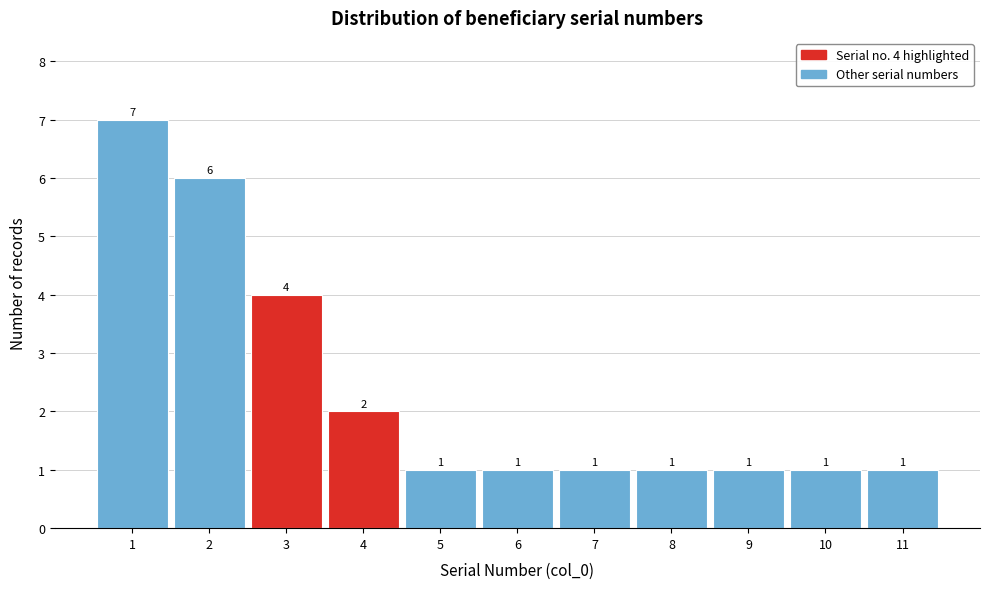

Reading left to right, extract all data points from this chart.

1=7	2=6	3=4	4=2	5=1	6=1	7=1	8=1	9=1	10=1	11=1